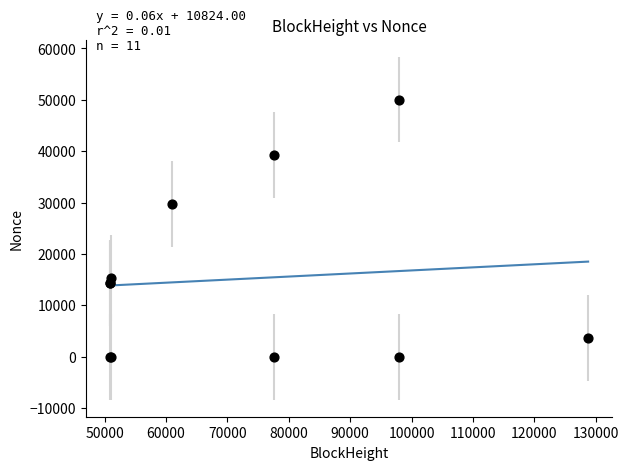

What Y value in the scatter plot is closest to 25021?

29690